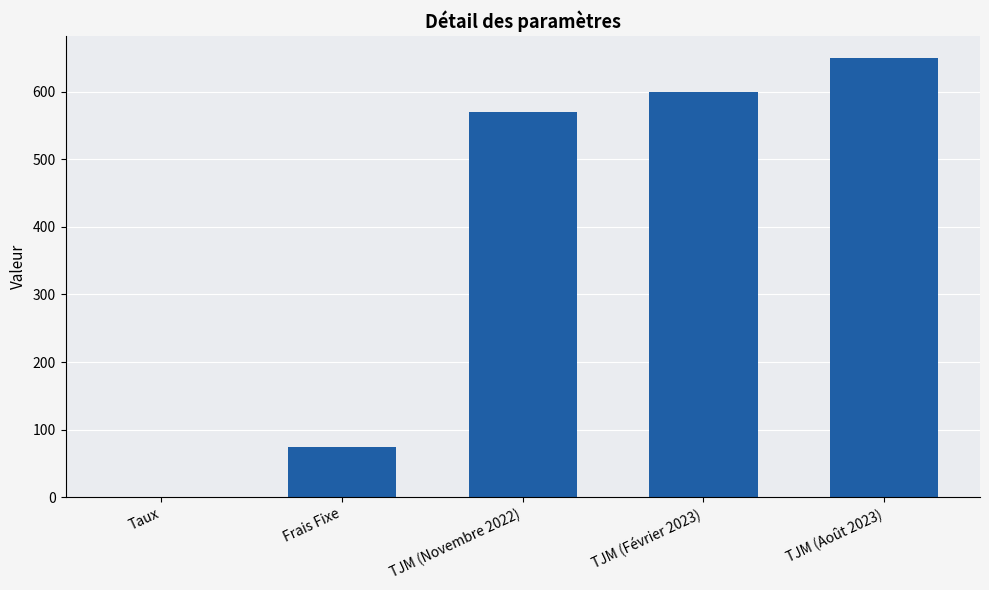

What is the maximum value shown in the chart?

650.0